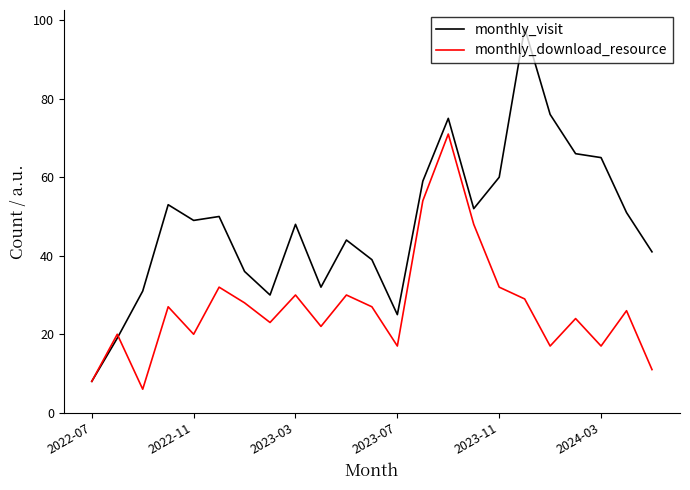

Which series has the largest range (max minus min)?

monthly_visit